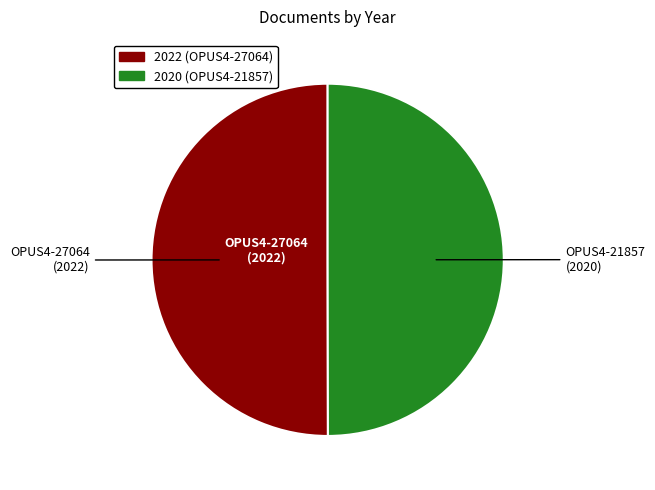

Which slice represents more than half of the pie?

OPUS4-27064